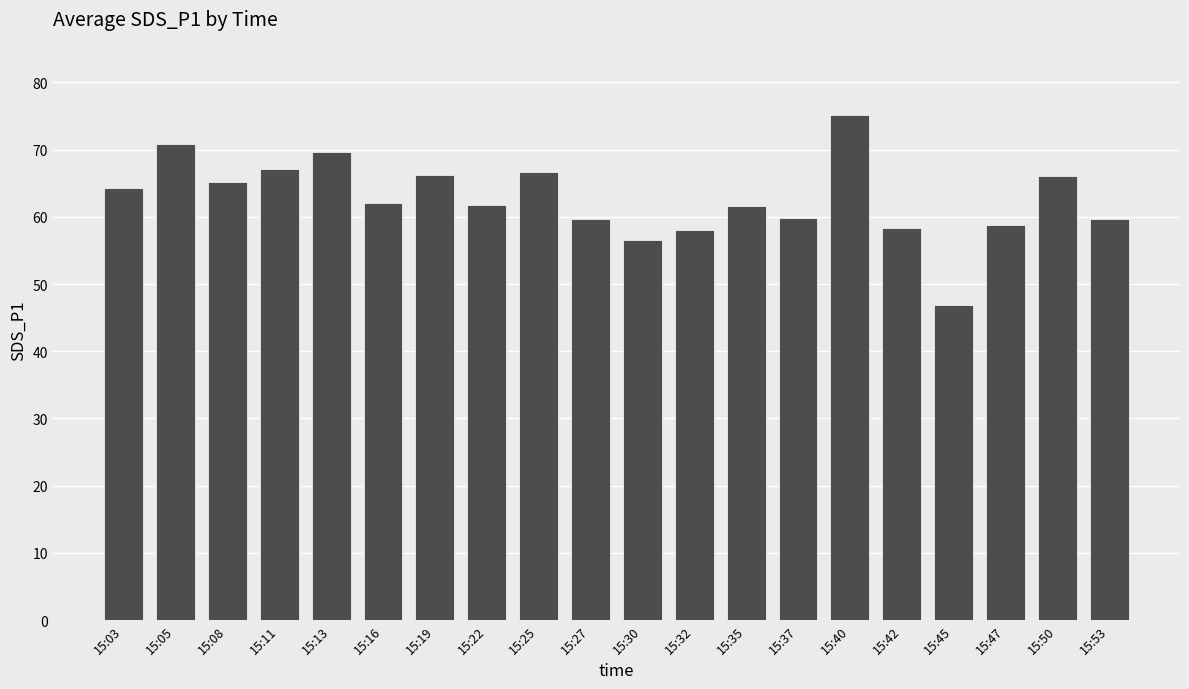

True or false: the data shows 58.1 at 15:32.

True